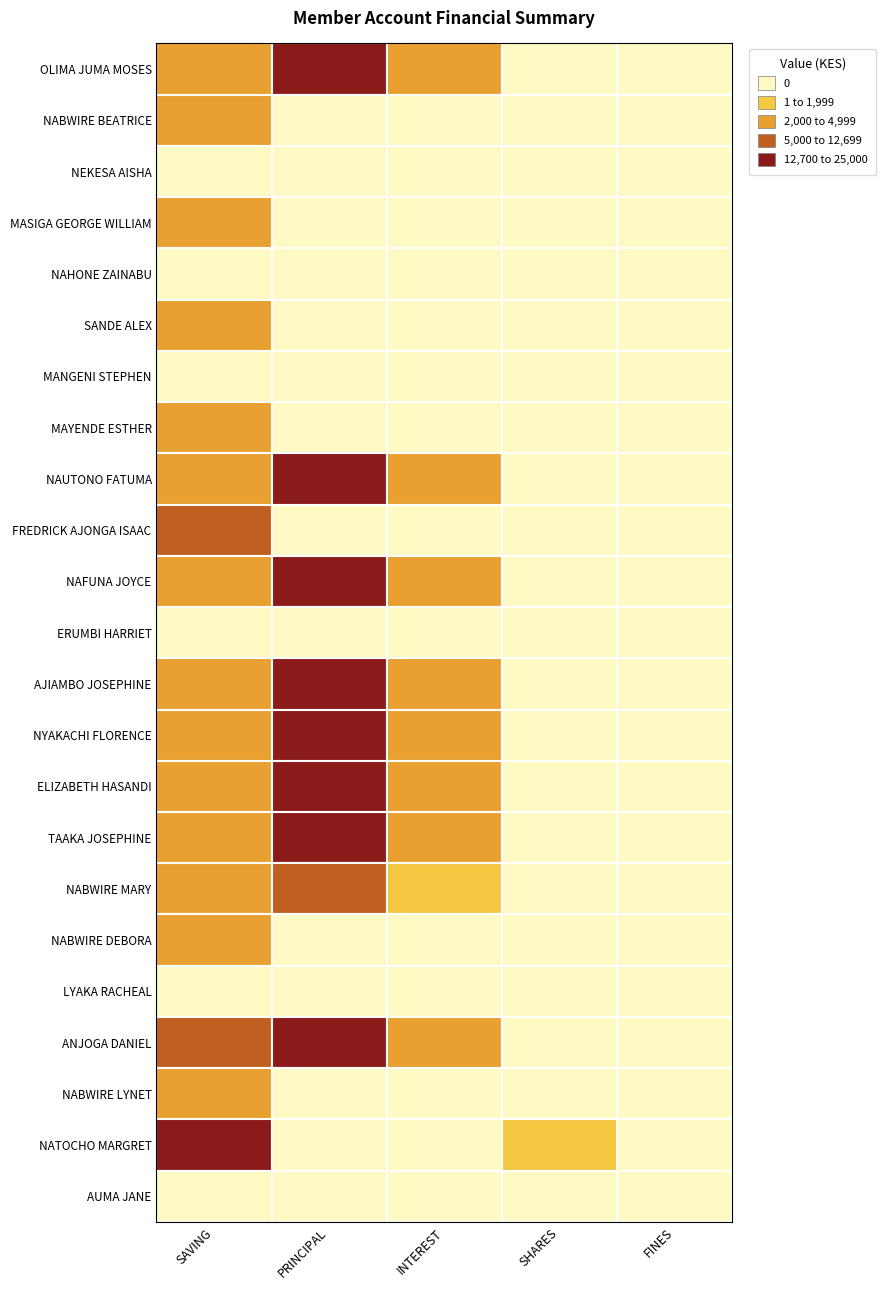

List the series in order of their peak value, lowest first.

FINES, SHARES, INTEREST, SAVING, PRINCIPAL